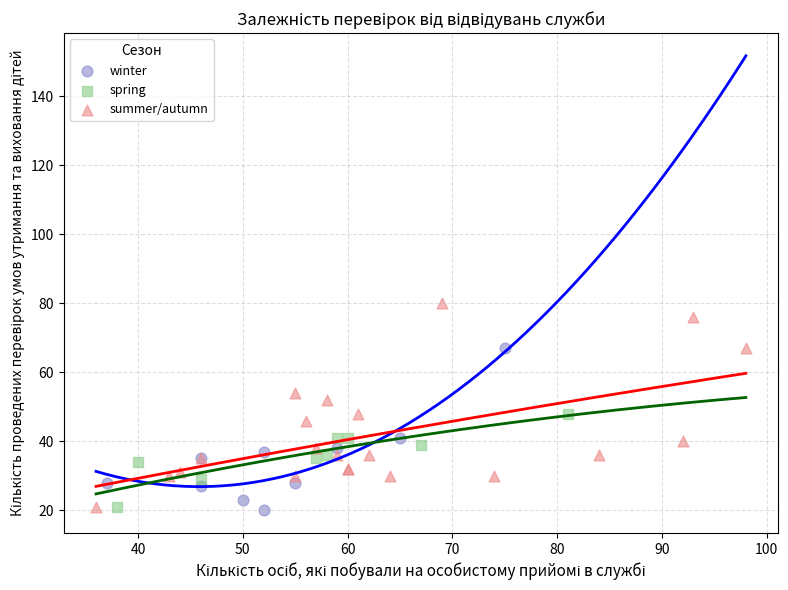

Which series reaches the maximum Y coordinate?

summer/autumn